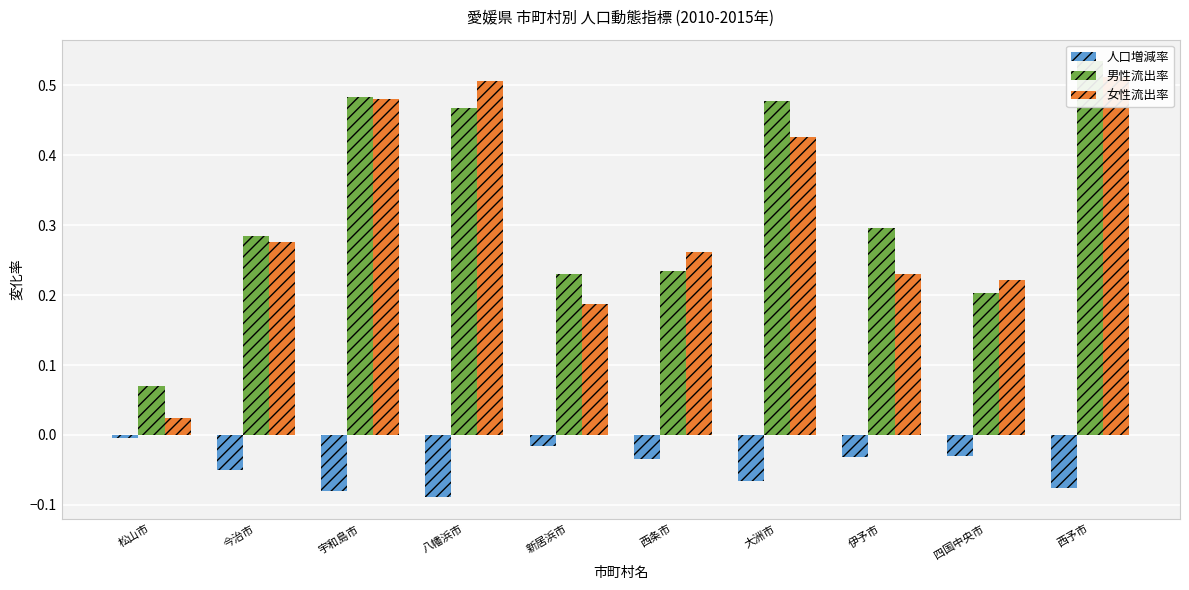

Reading left to right, list all the values displayed in this chart.

人口増減率: -0.0	-0.1	-0.1	-0.1	-0.0	-0.0	-0.1	-0.0	-0.0	-0.1
男性流出率: 0.1	0.3	0.5	0.5	0.2	0.2	0.5	0.3	0.2	0.5
女性流出率: 0.0	0.3	0.5	0.5	0.2	0.3	0.4	0.2	0.2	0.5